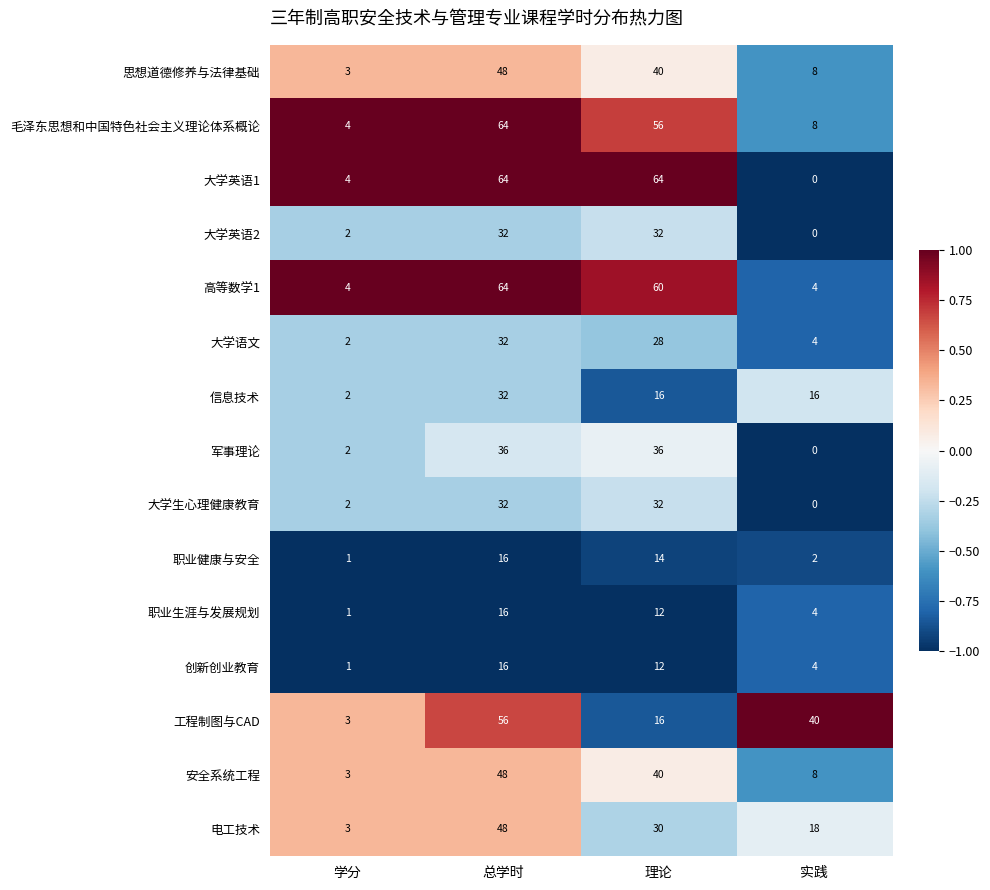

What is the difference between the second highest and second lowest values in the 安全系统工程 series?

32